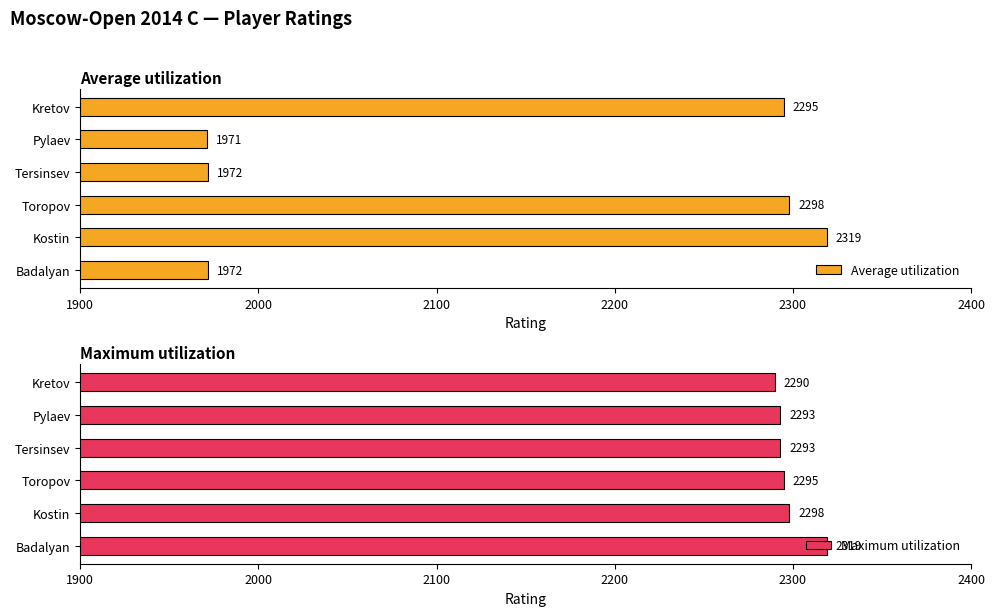

Where is Maximum utilization nearest to the value 2304?

Kostin